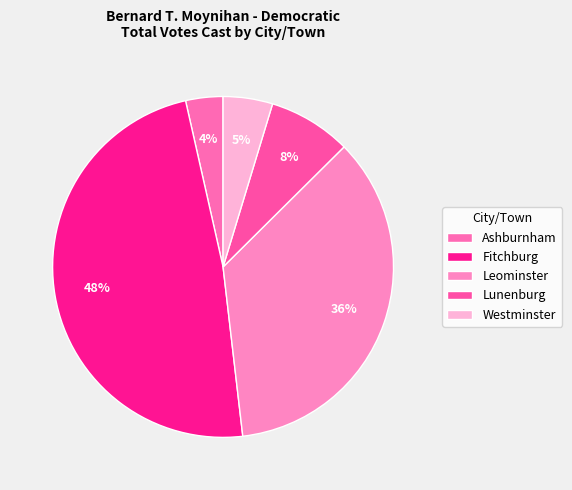

What is the change in value from Ashburnham to Lunenburg?

+1121